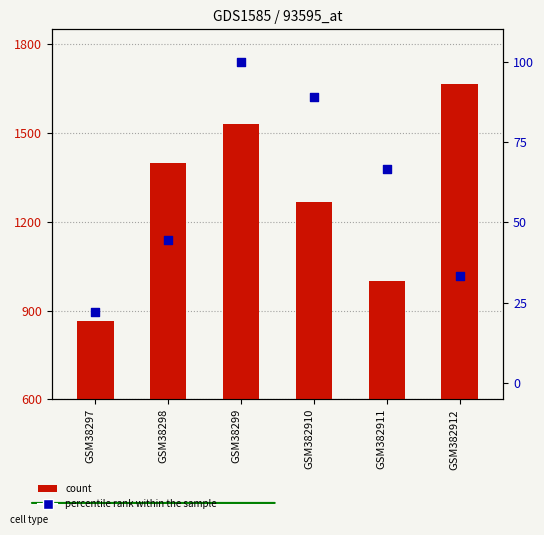

At which category is the sum across all series the highest?

GSM382912